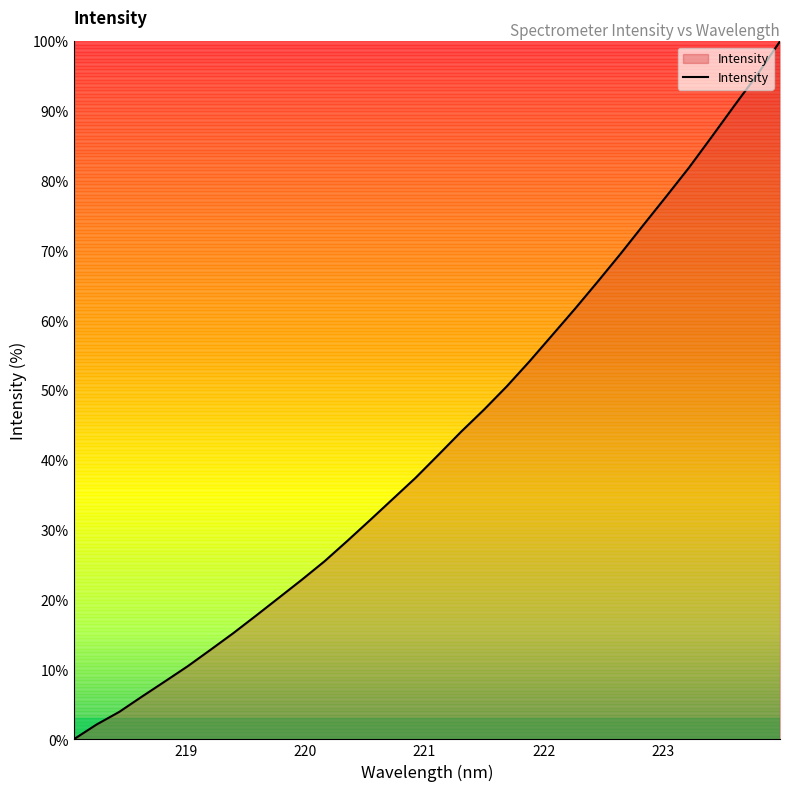

What is the greatest value displayed?

100.0